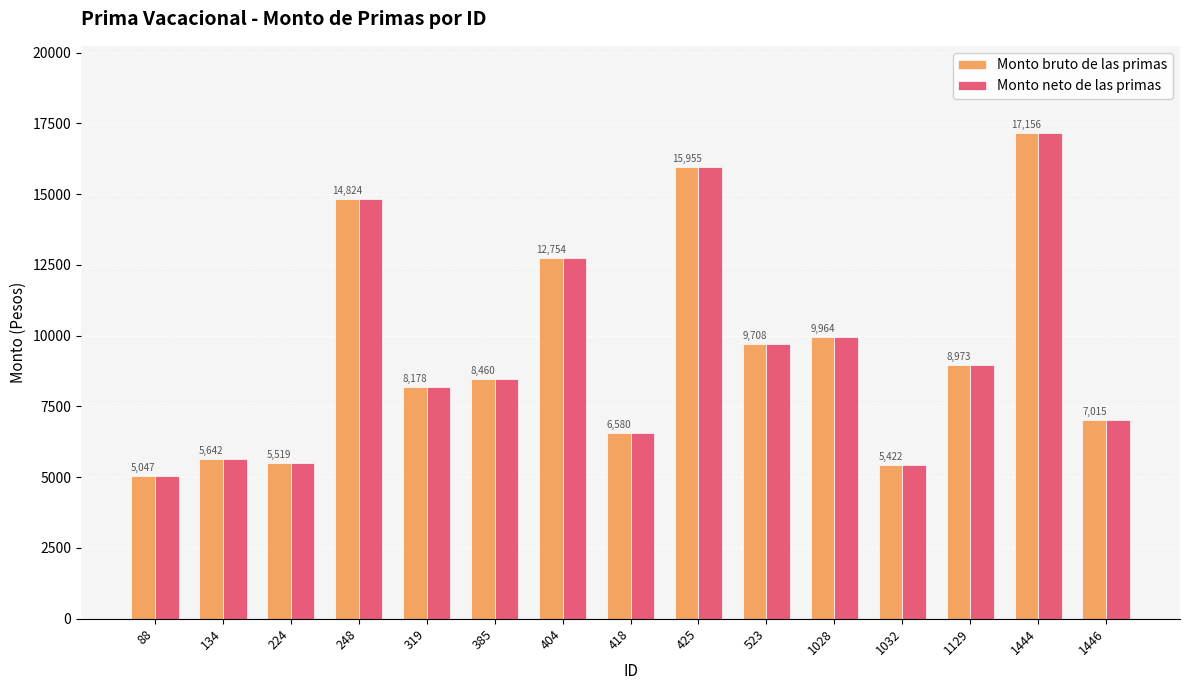

What is the difference between the maximum and minimum values in the Monto neto de las primas series?

12108.3